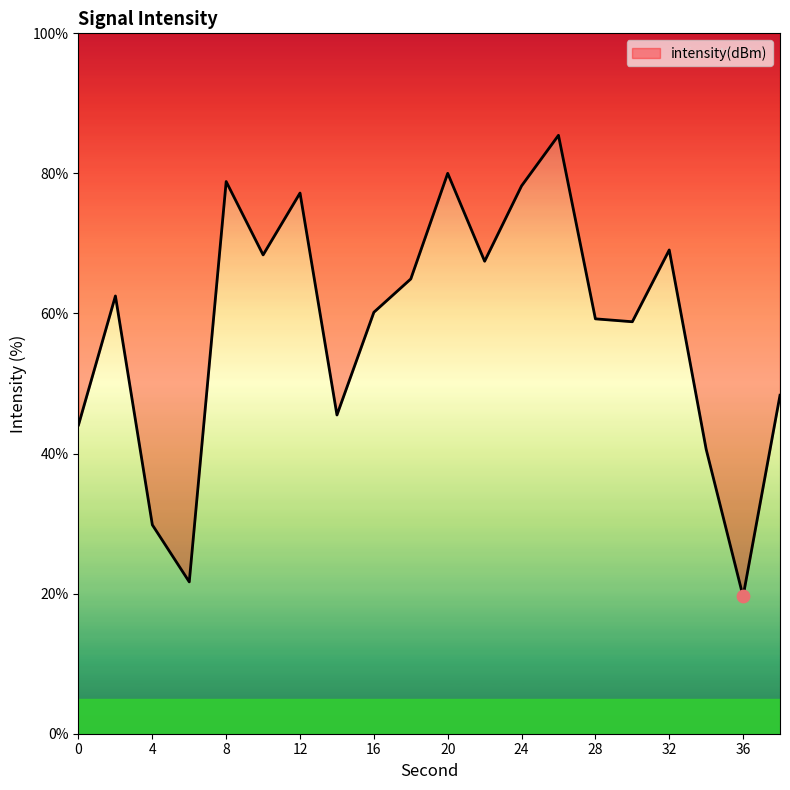

What is the change in value from 6 to 14?

+23.8